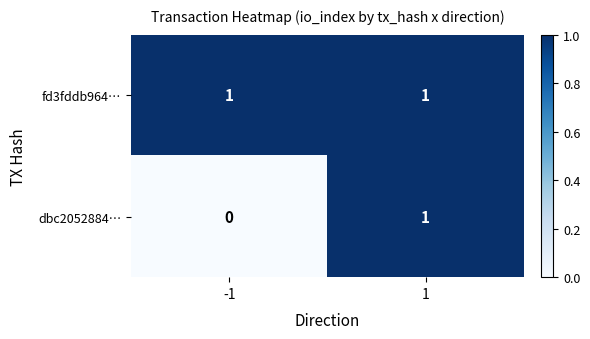

Between -1 and 1, which series saw the biggest shift?

dbc2052884…